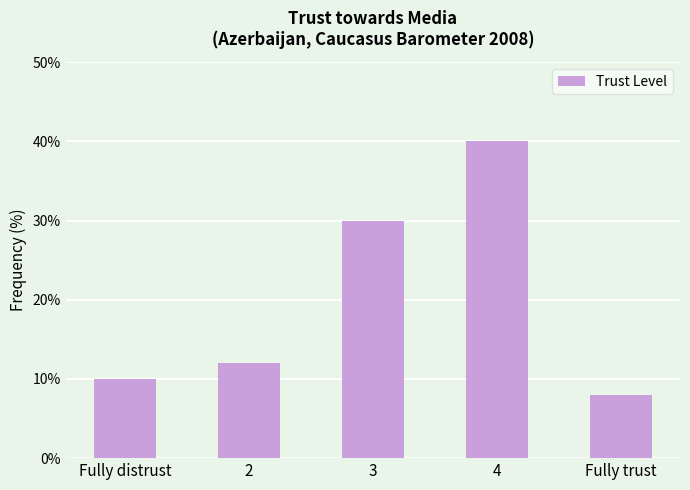

Reading left to right, list all the values displayed in this chart.

Fully distrust=10	2=12	3=30	4=40	Fully trust=8